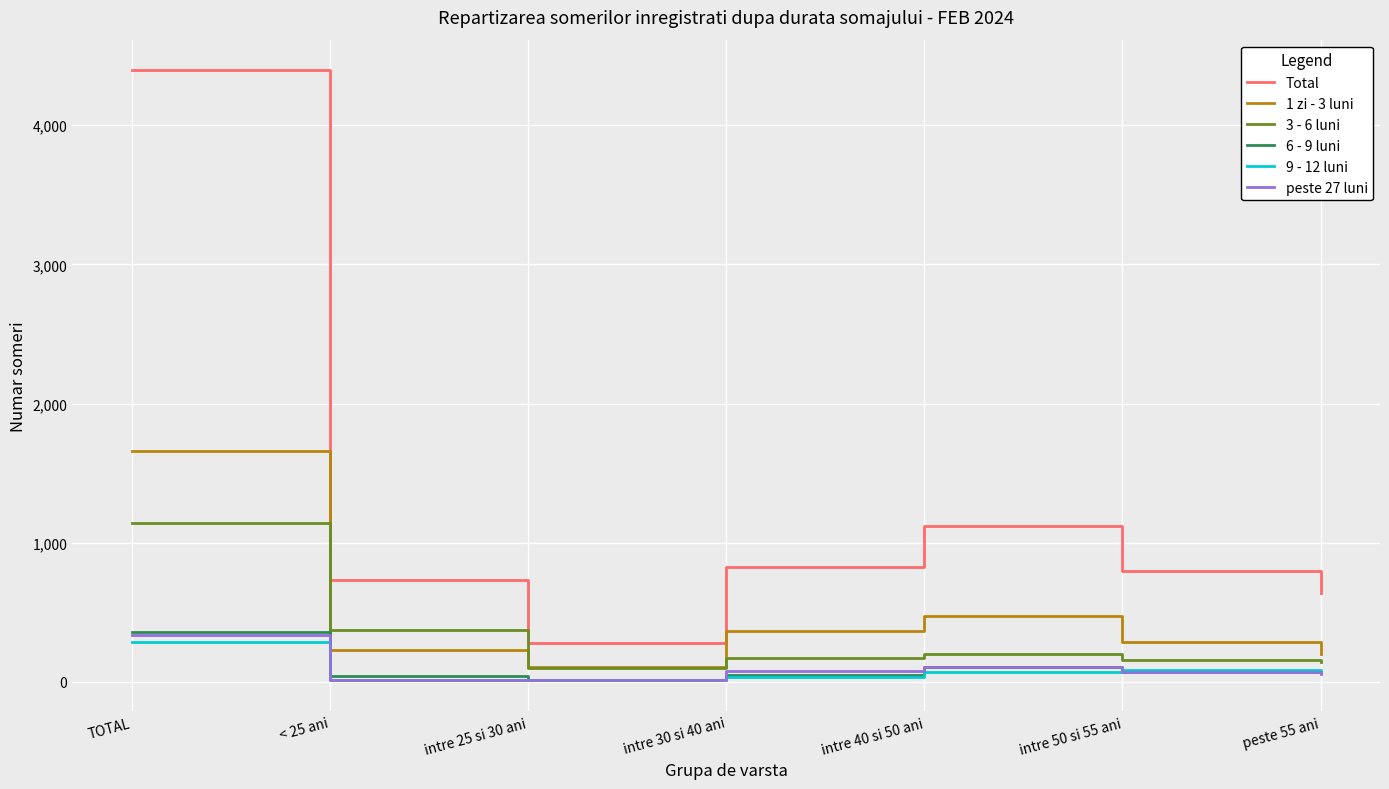

Is it true that Total equals 1263 at < 25 ani?

False